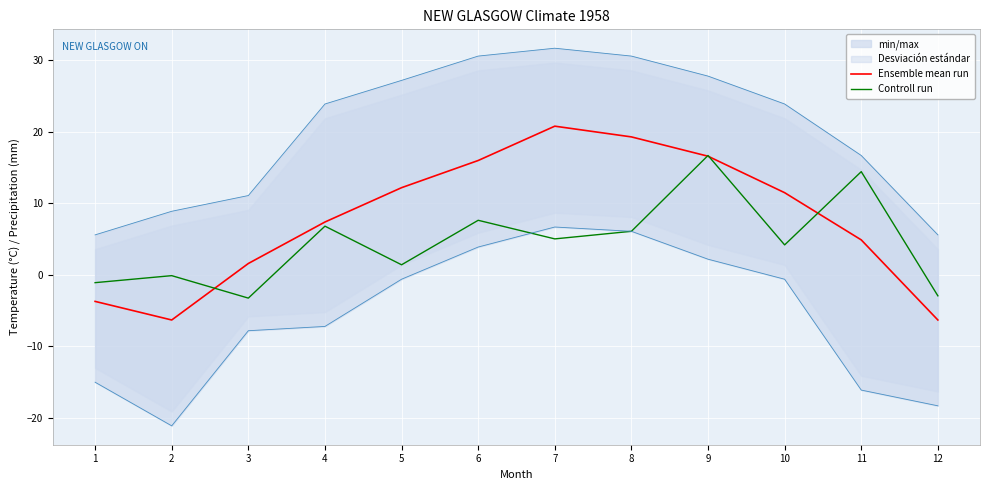

What is the average value of the Ensemble mean run series?

7.8